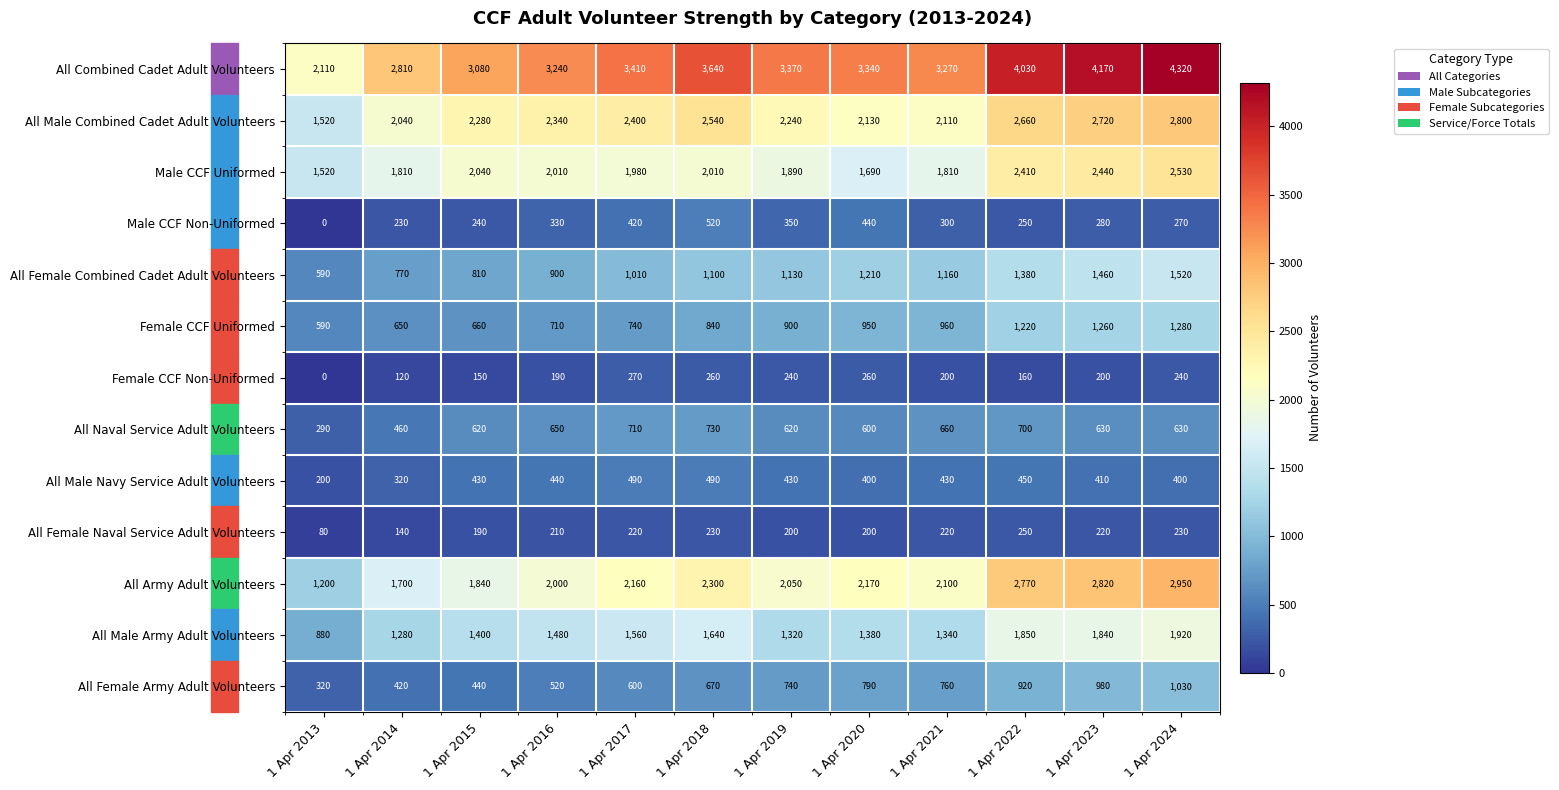

Which series has the widest spread of values?

All Combined Cadet Adult Volunteers